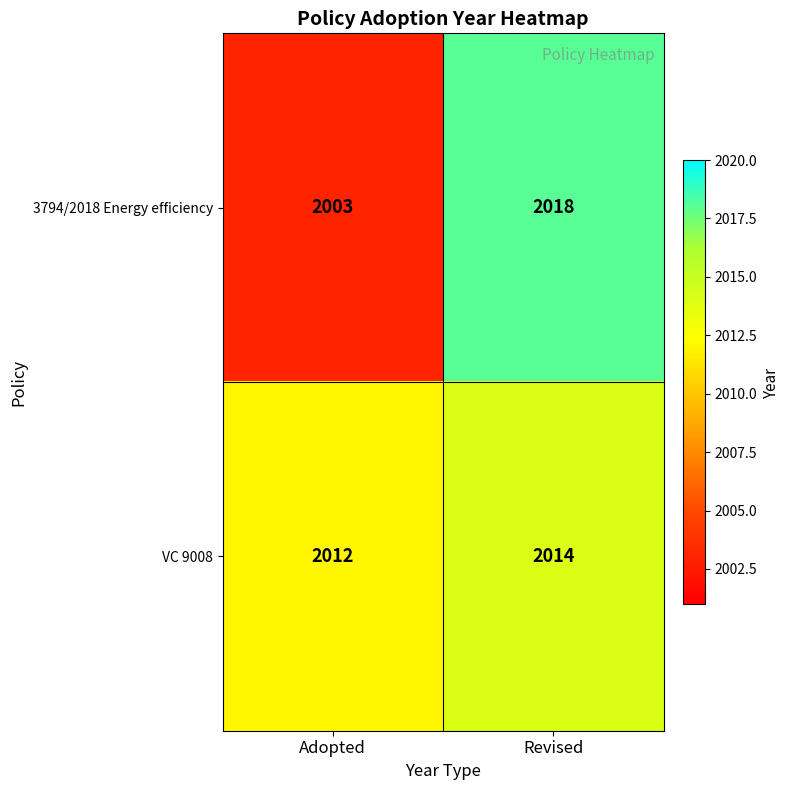

Rank the series by their average value, from highest to lowest.

VC 9008, 3794/2018 Energy efficiency